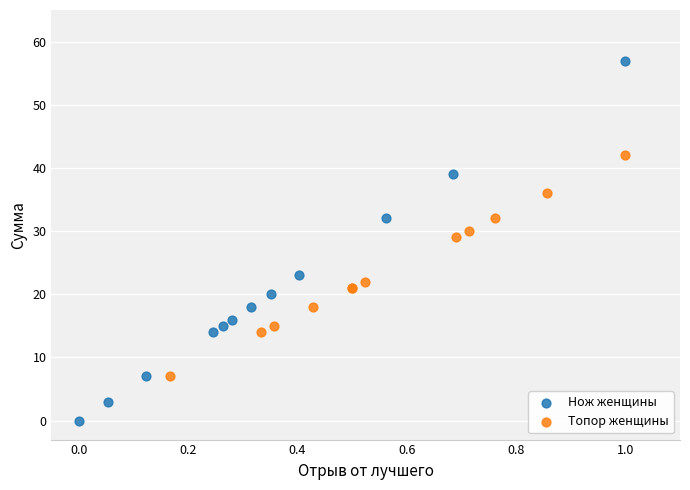

Which series has the largest Y range (max minus min)?

Нож женщины